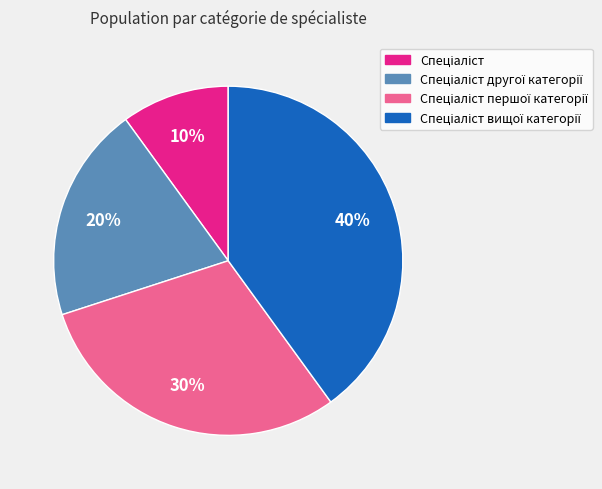

To the nearest percent, what is the difference between the largest and smallest slice percentages?

30%